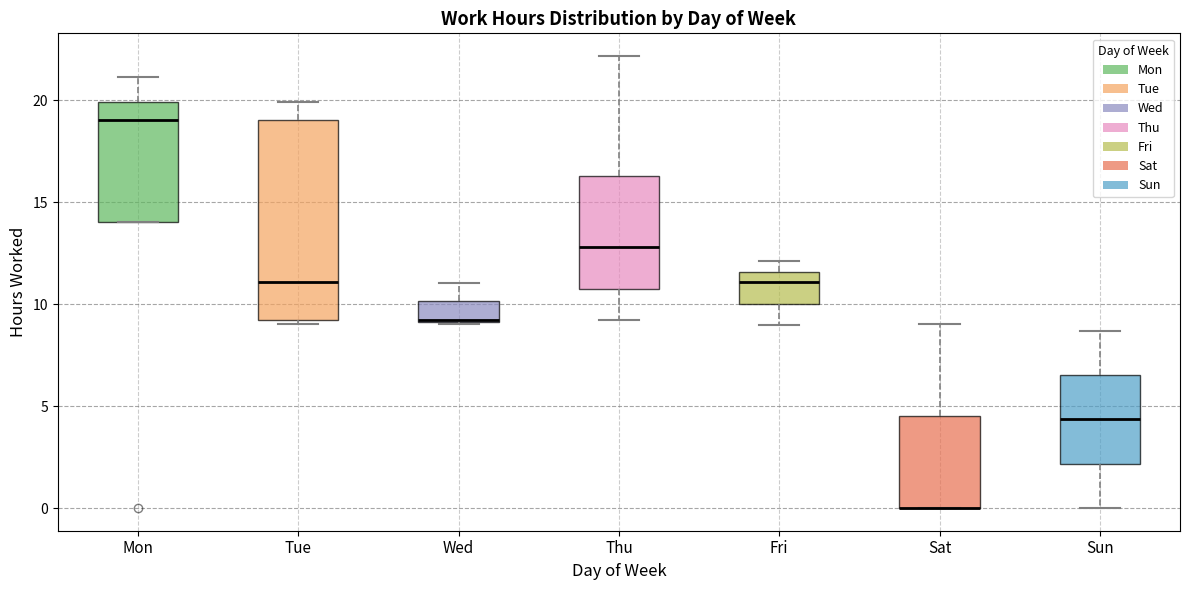

Reading left to right, read every box against the y-axis: the position of its median line, the range the box covers, and the ends of its whiskers. The values are not printed on the chart, so give them approximately, as read against the axis.

Mon: median 19.0, box 14.0 to 20.0, whiskers 14.0 to 21.0
Tue: median 11.0, box 9.0 to 19.0, whiskers 9.0 (just below the box's lower edge) to 20.0
Wed: median 9.0 (drawn on the box's lower edge), box 9.0 to 10.0, whiskers 9.0 to 11.0
Thu: median 13.0, box 11.0 to 16.5, whiskers 9.0 to 22.0
Fri: median 11.0, box 10.0 to 11.5, whiskers 9.0 to 12.0
Sat: median 0.0 (drawn on the box's lower edge), box 0.0 to 4.5, whiskers 0.0 to 9.0
Sun: median 4.5, box 2.0 to 6.5, whiskers 0.0 to 8.5